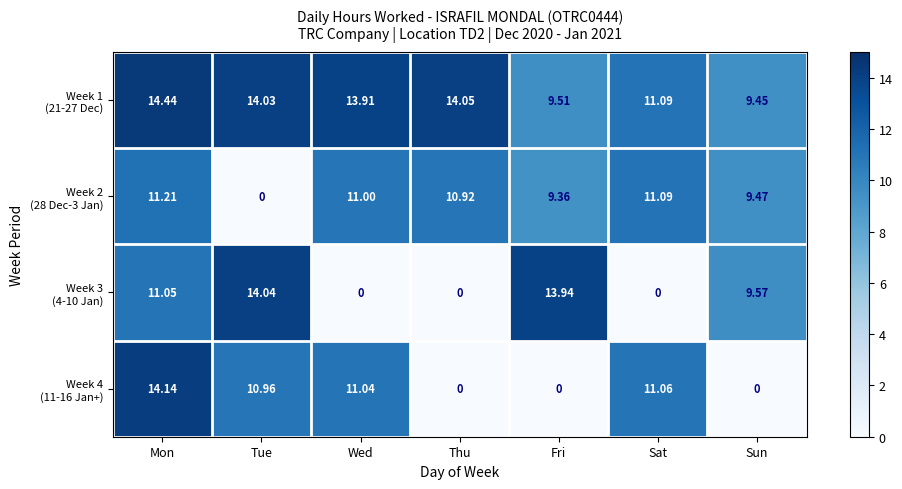

Which label corresponds to the largest value in the chart?

Mon